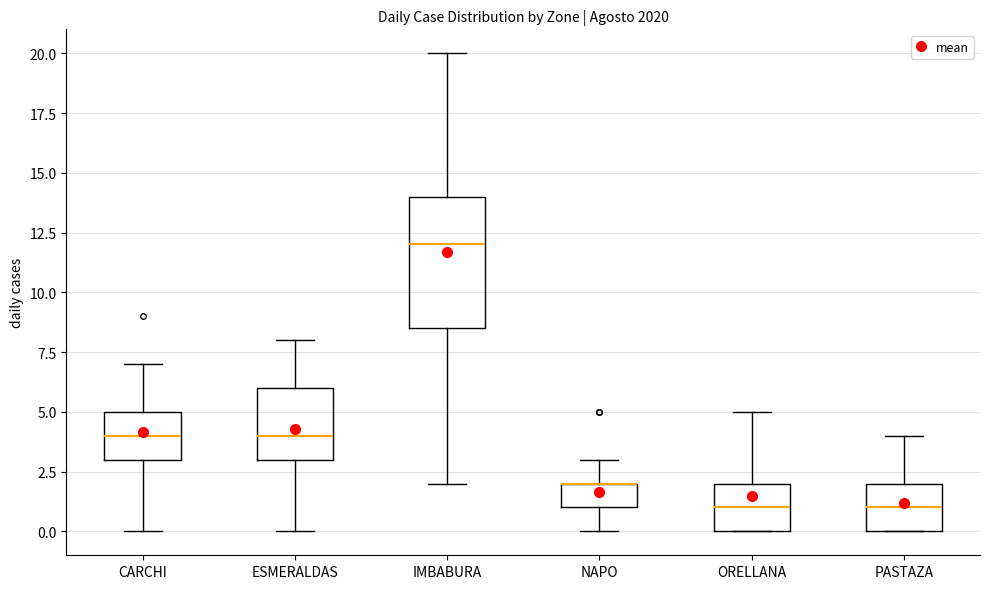

Where is the lower edge of the box for ORELLANA on the y-axis? The values are not printed on the chart, so give them approximately, as read against the axis.

0.0